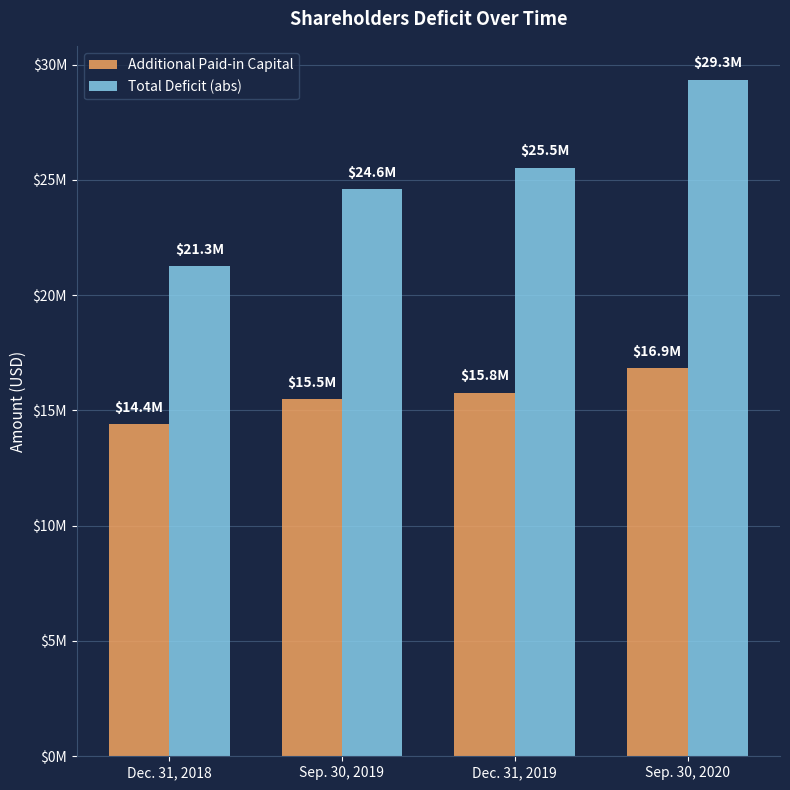

Which has a higher value, Sep. 30, 2019 or Sep. 30, 2020?

Sep. 30, 2020